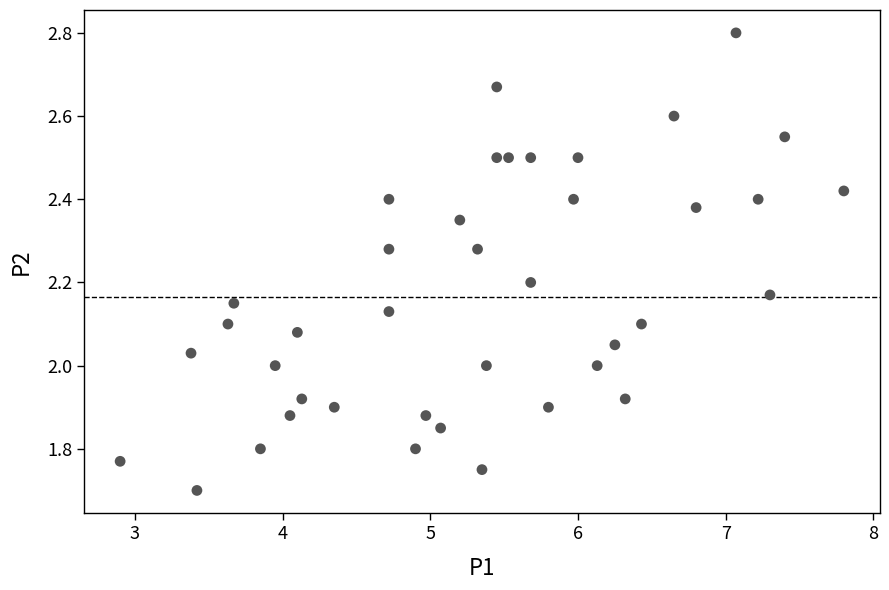

What is the range of X values (max minus min)?

4.9